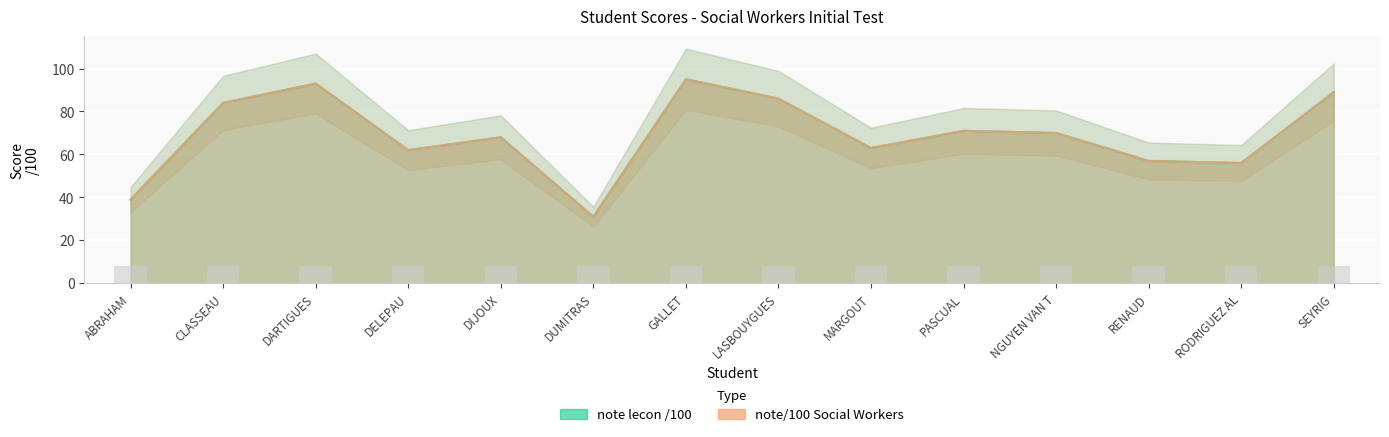

Which has a higher value, GALLET or DIJOUX?

GALLET